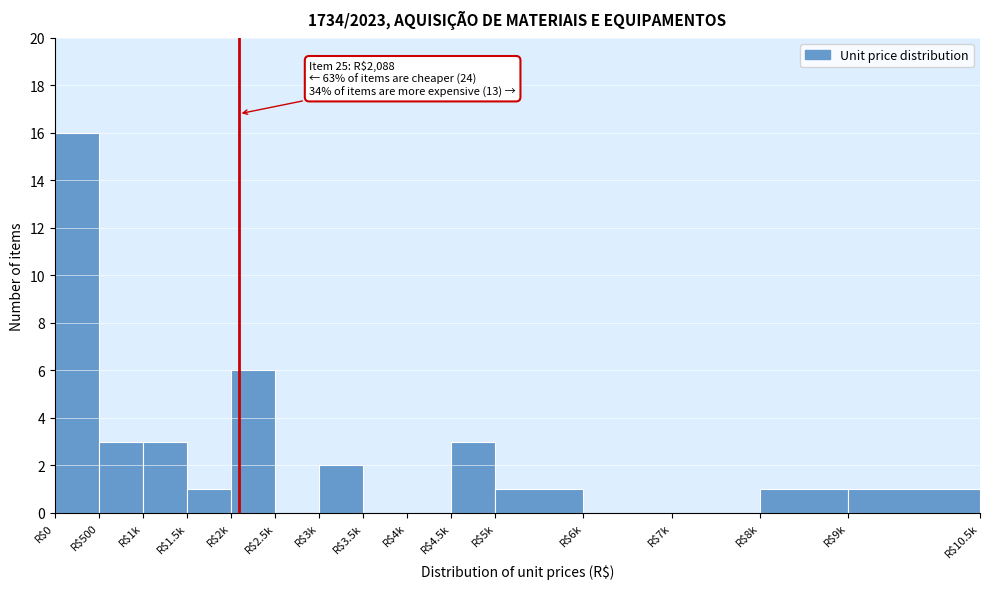

The chart shows a value of 0 at R$3.5k. True or false?

True